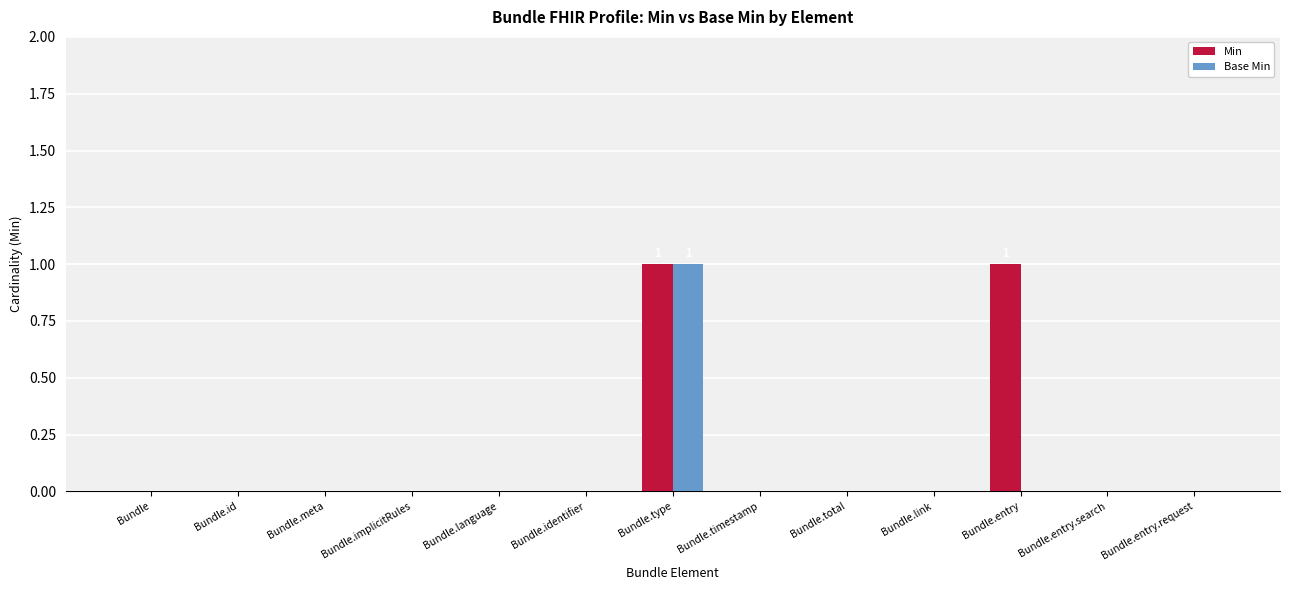

The Min series shows 1 at Bundle.entry. True or false?

True